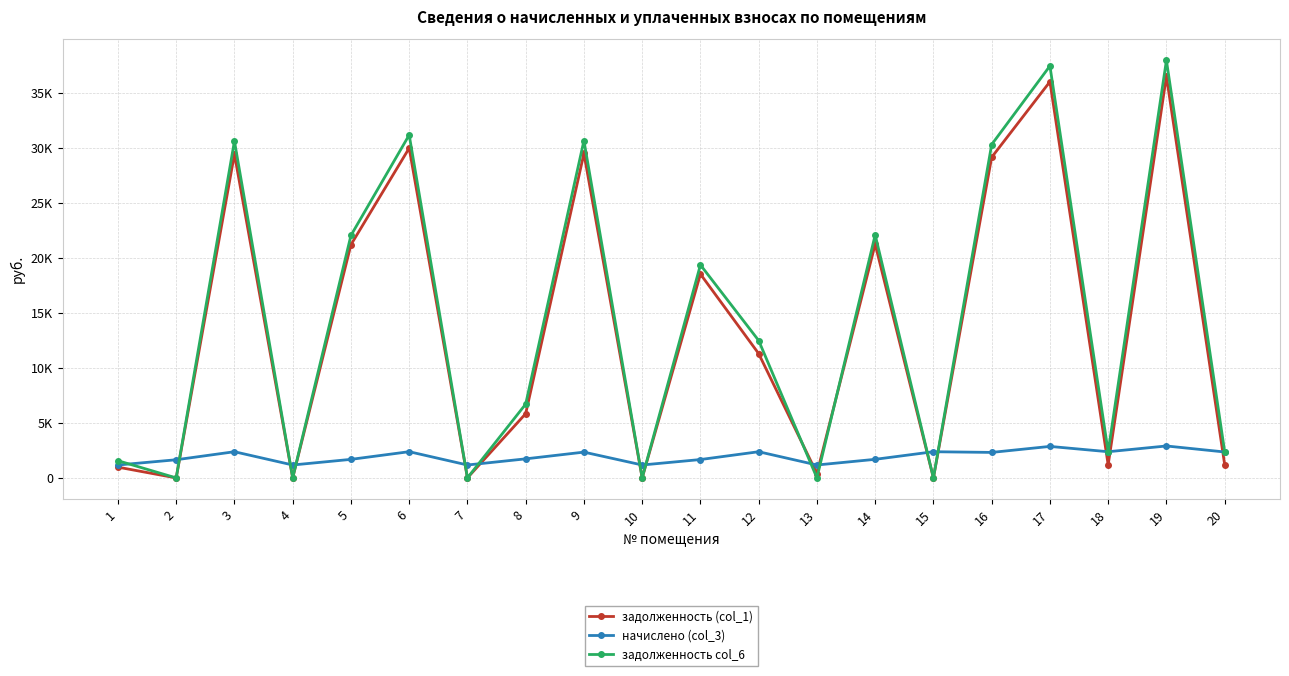

Reading right to left, extract all data points from this chart.

задолженность (col_1): 20=1217.5	19=36484.3	18=1189.5	17=35993.9	16=29128.6	15=0.0	14=21233.4	13=396.8	12=11291.3	11=18517.9	10=1.4	9=29471.9	8=5838.6	7=4.5	6=29962.3	5=21184.3	4=0.0	3=29413.2	2=0.0	1=978.2
начислено (col_3): 20=2355.6	19=2901.6	18=2379.0	17=2862.6	16=2316.6	15=2379.0	14=1688.7	13=1173.9	12=2379.0	11=1669.2	10=1173.9	9=2343.9	8=1731.6	7=1173.9	6=2382.9	5=1684.8	4=1173.9	3=2379.0	2=1649.7	1=1173.9
задолженность col_6: 20=2395.3	19=37935.1	18=2379.0	17=37425.2	16=30286.9	15=2.3	14=22077.8	13=5.8	12=12480.8	11=19352.5	10=3.3	9=30643.9	8=6704.4	7=6.4	6=31153.7	5=22026.7	4=0.0	3=30602.7	2=0.0	1=1565.2